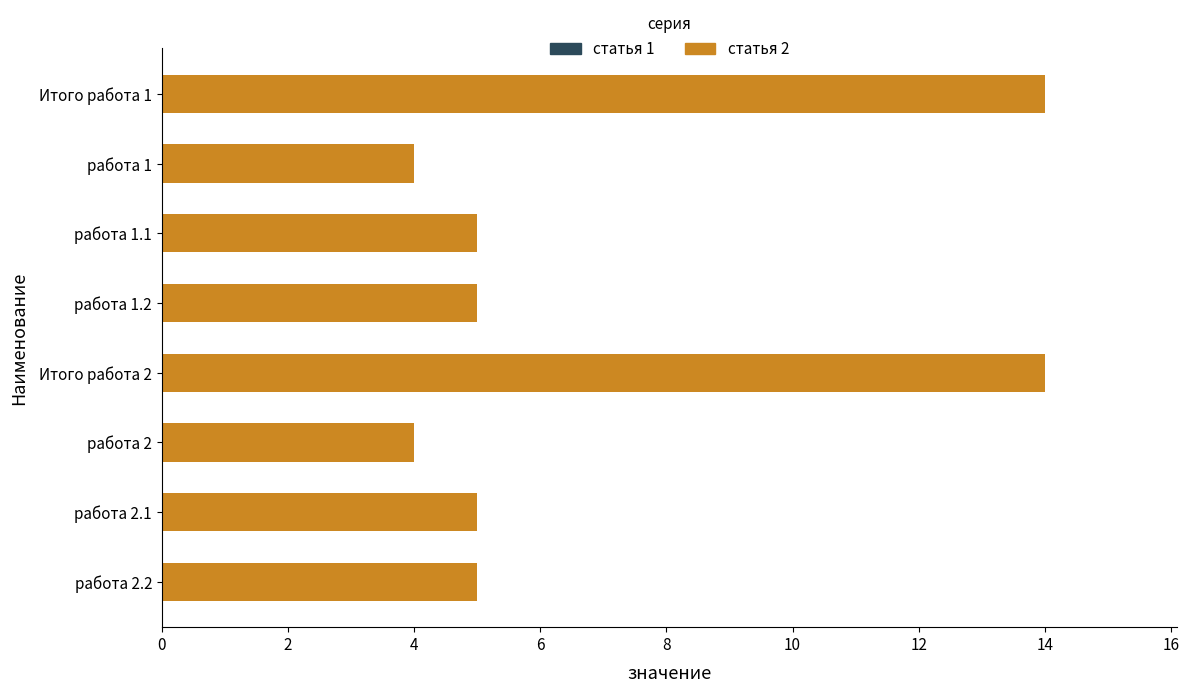

What is the ratio of the value at работа 1.2 to the value at работа 2.2?

1.0